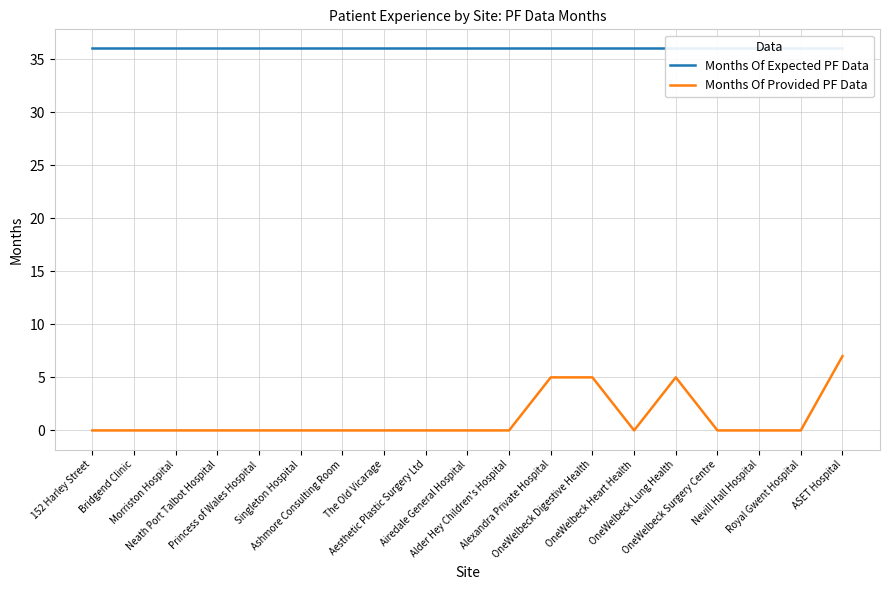

Between 152 Harley Street and Nevill Hall Hospital, which series saw the biggest shift?

Months Of Expected PF Data